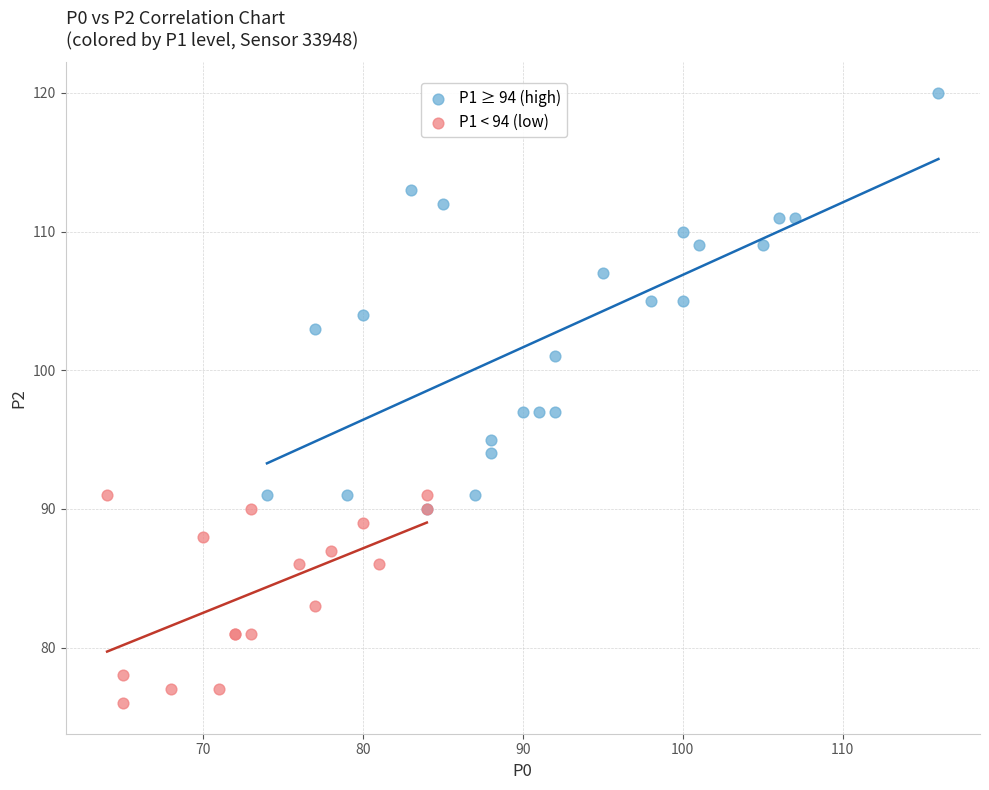

Which series contains the highest Y value?

P1 ≥ 94 (high)